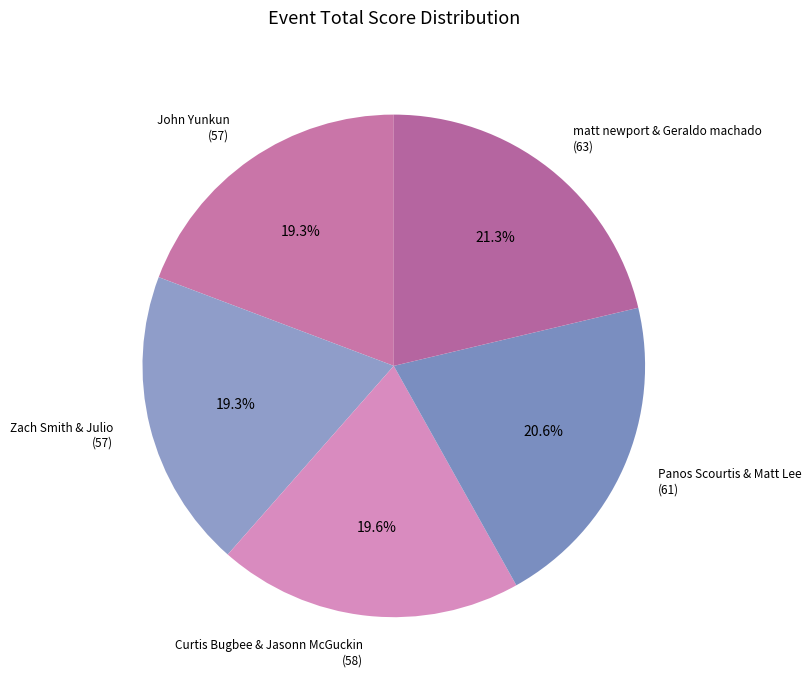

Approximately how many times larger is the value at matt newport & Geraldo machado (63) compared to John Yunkun (57)?

1.1